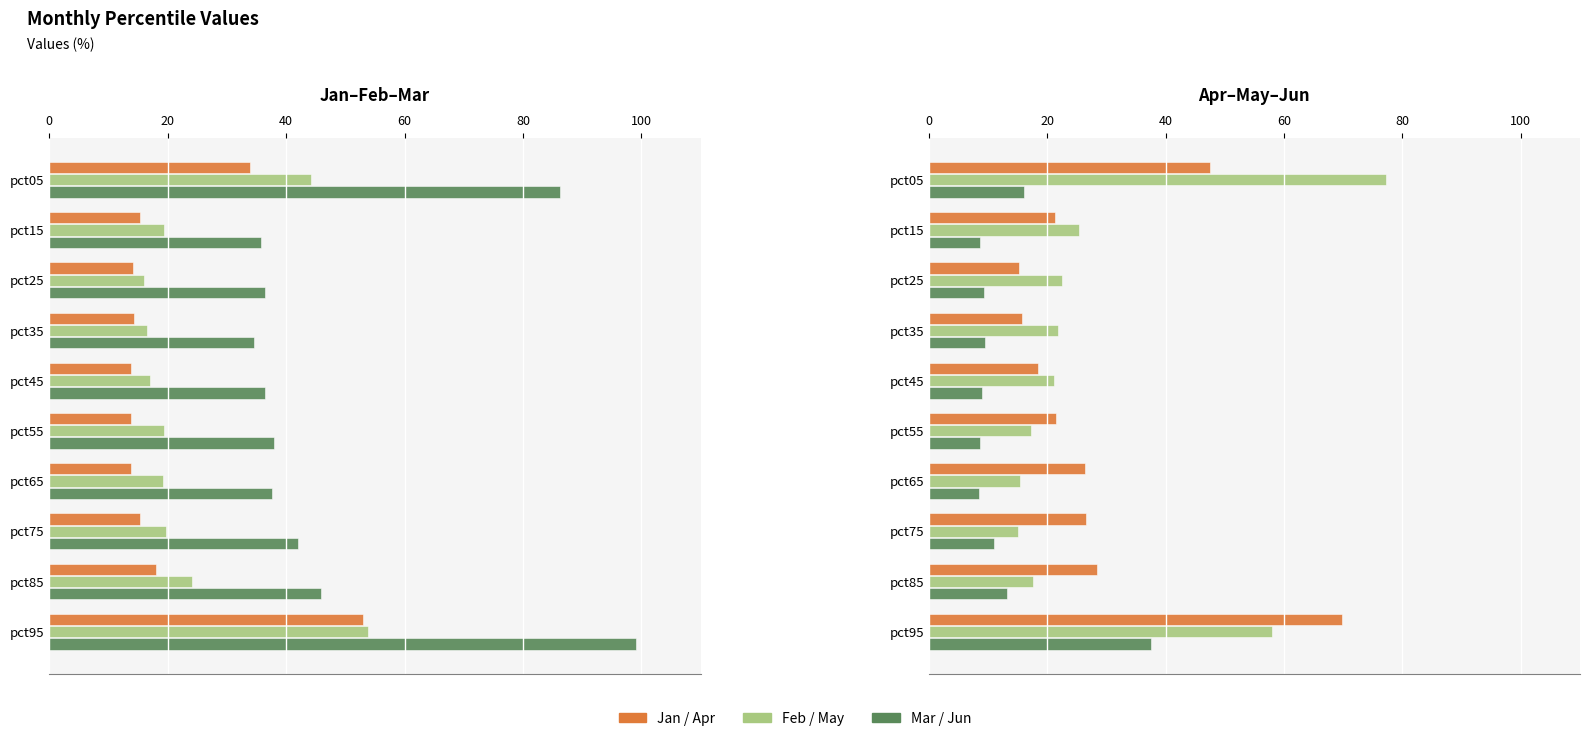

Which series has the largest range (max minus min)?

Mar